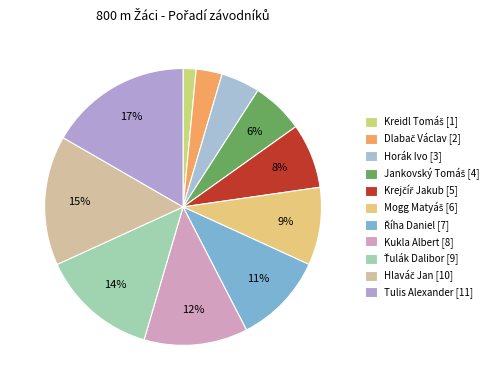

How many segments does this pie chart have?

11